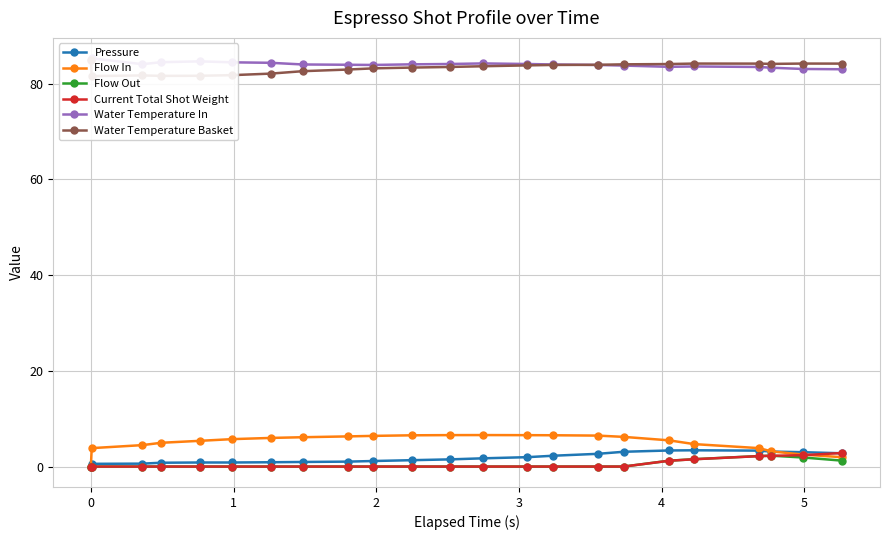

What is the maximum value shown in the chart?

85.3